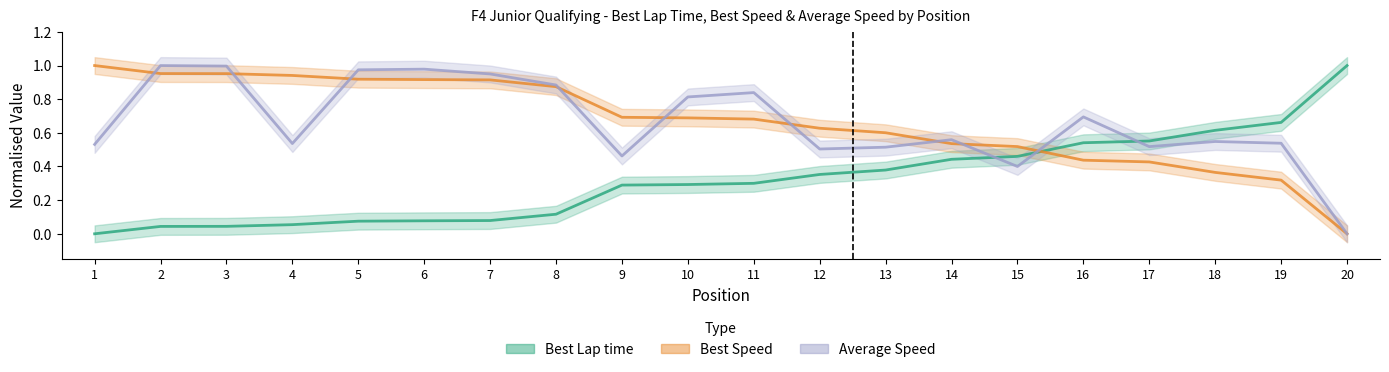

Where is Average Speed nearest to the value 0?

20